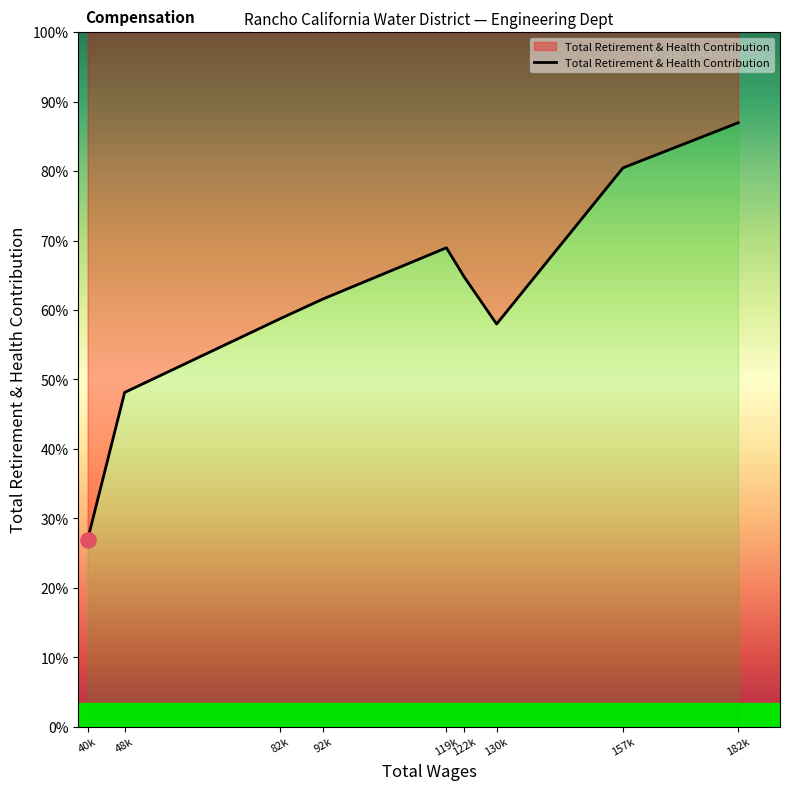

Approximately how many times larger is the value at 157k compared to 48k?

1.7